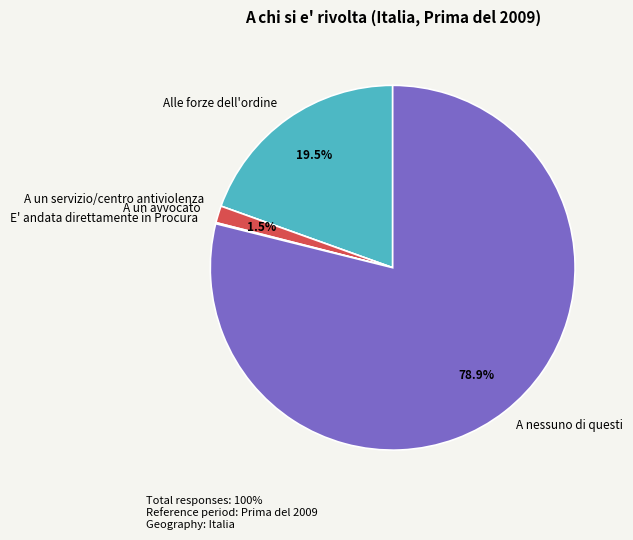

What portion of the pie excludes A nessuno di questi?

21.1%